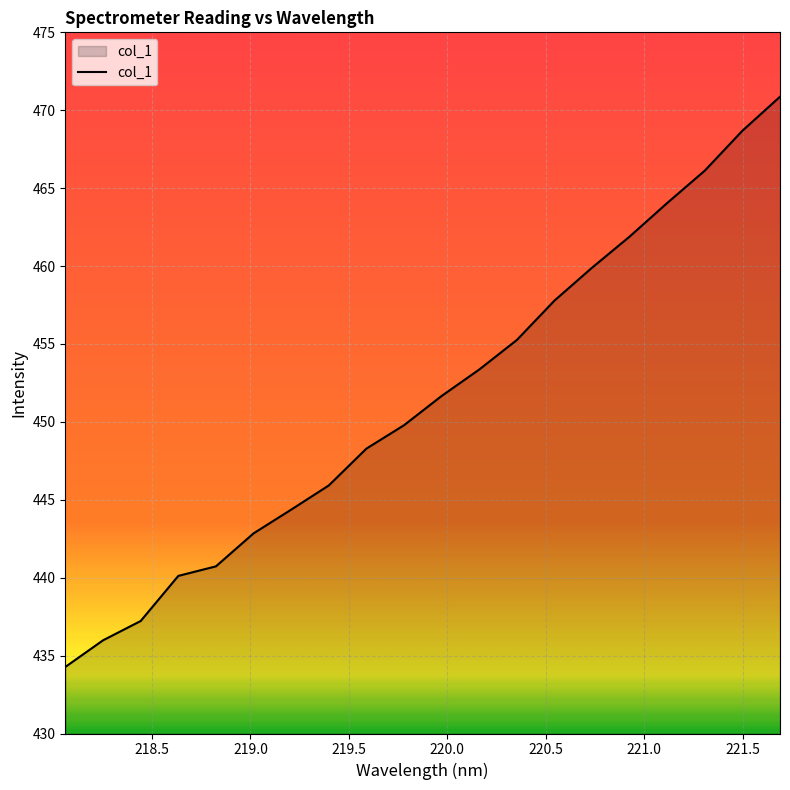

Reading right to left, what are all the values shown in this chart?

470.9	468.7	466.1	464.1	461.9	459.9	457.8	455.3	453.4	451.7	449.8	448.3	445.9	444.4	442.8	440.7	440.1	437.2	436.0	434.3